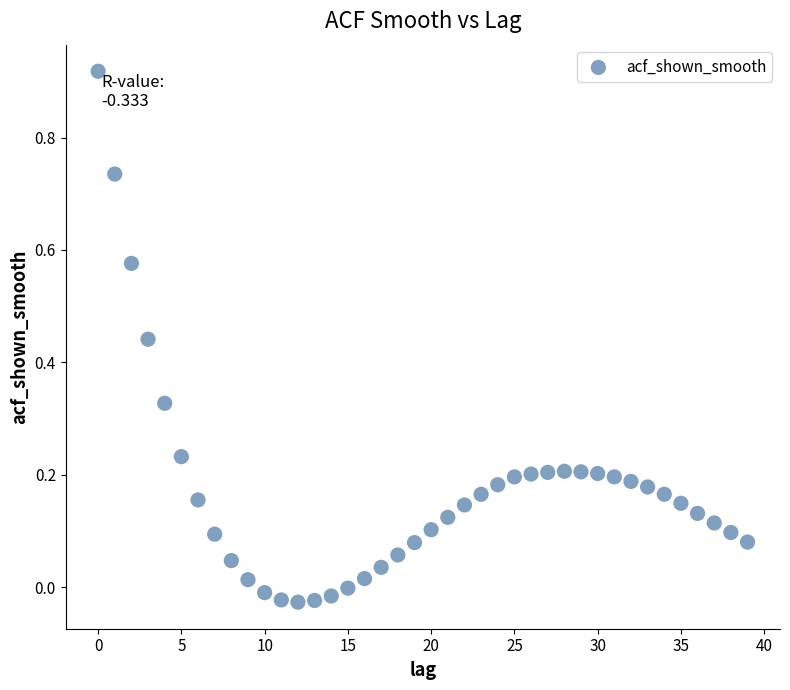

How many data points are displayed?

40